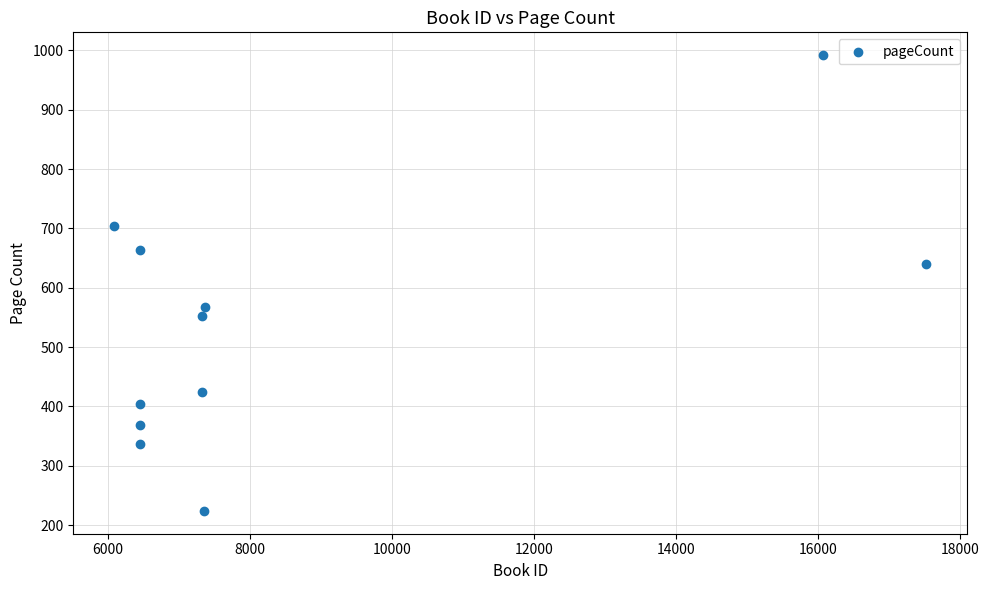

What is the range of Y values (max minus min)?

768